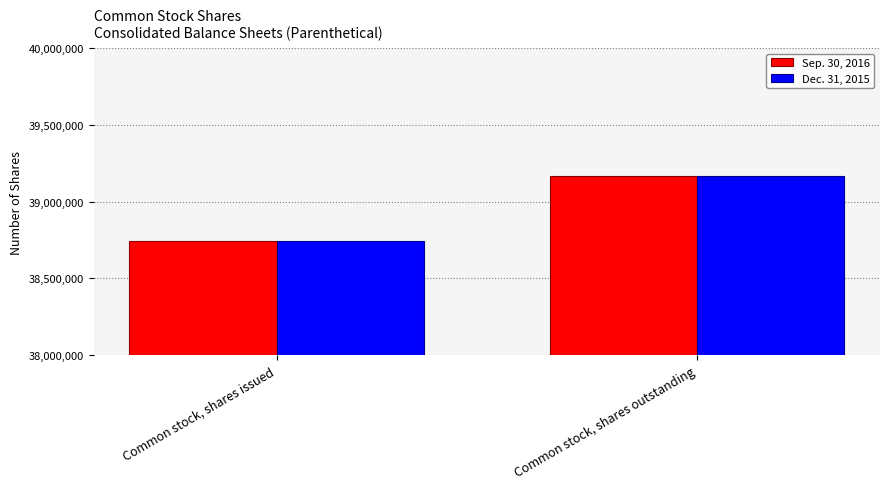

Does the chart contain any negative values?

No